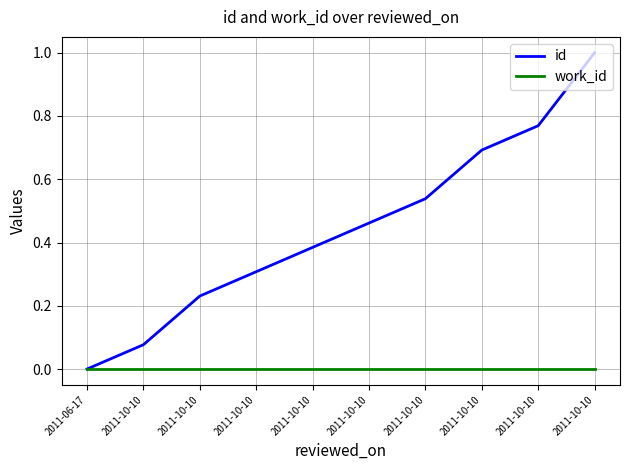

At 2011-10-10, list the series in order from largest to smallest.

id, work_id